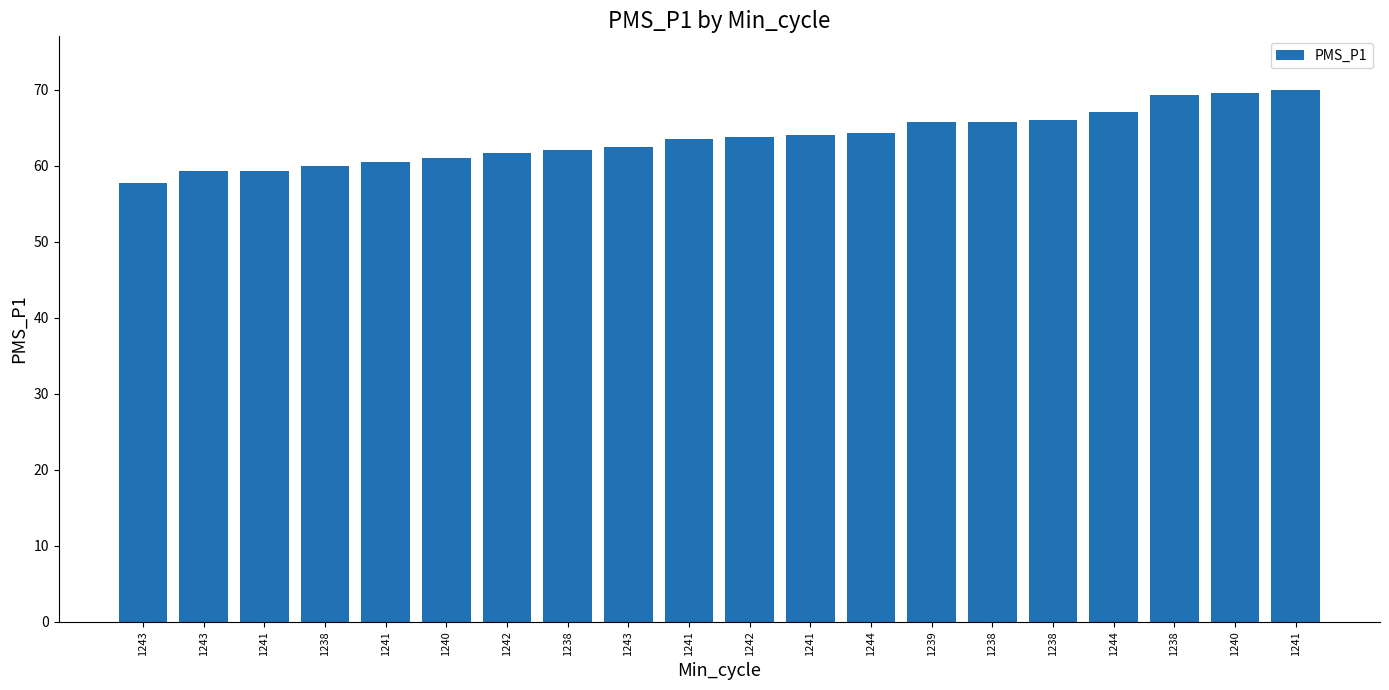

What is the ratio of the value at 1241 to the value at 1240?

1.0